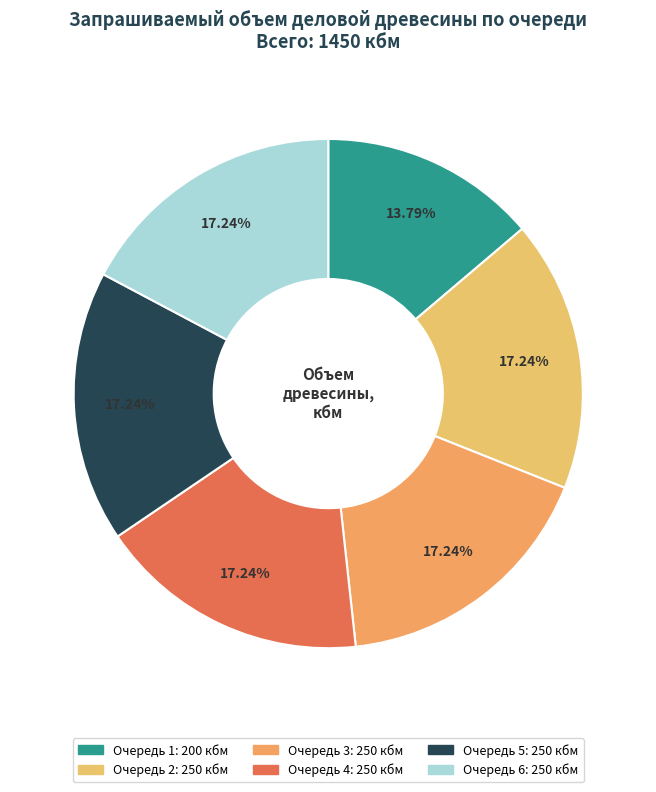

Count the number of slices in the pie.

6